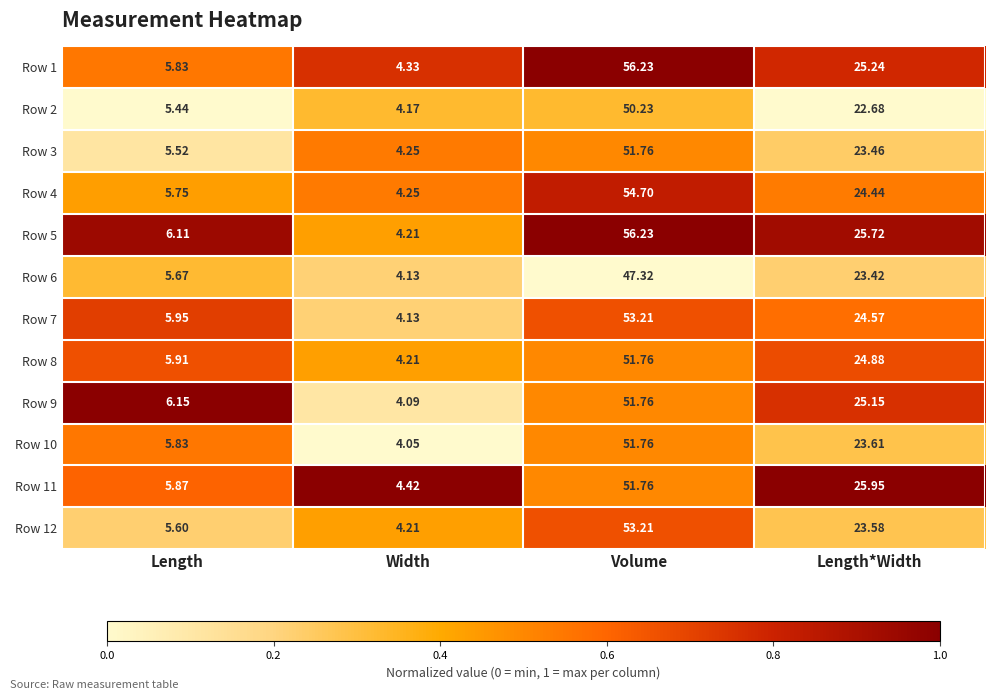

Which category has the highest value in the Row 9 series?

Volume